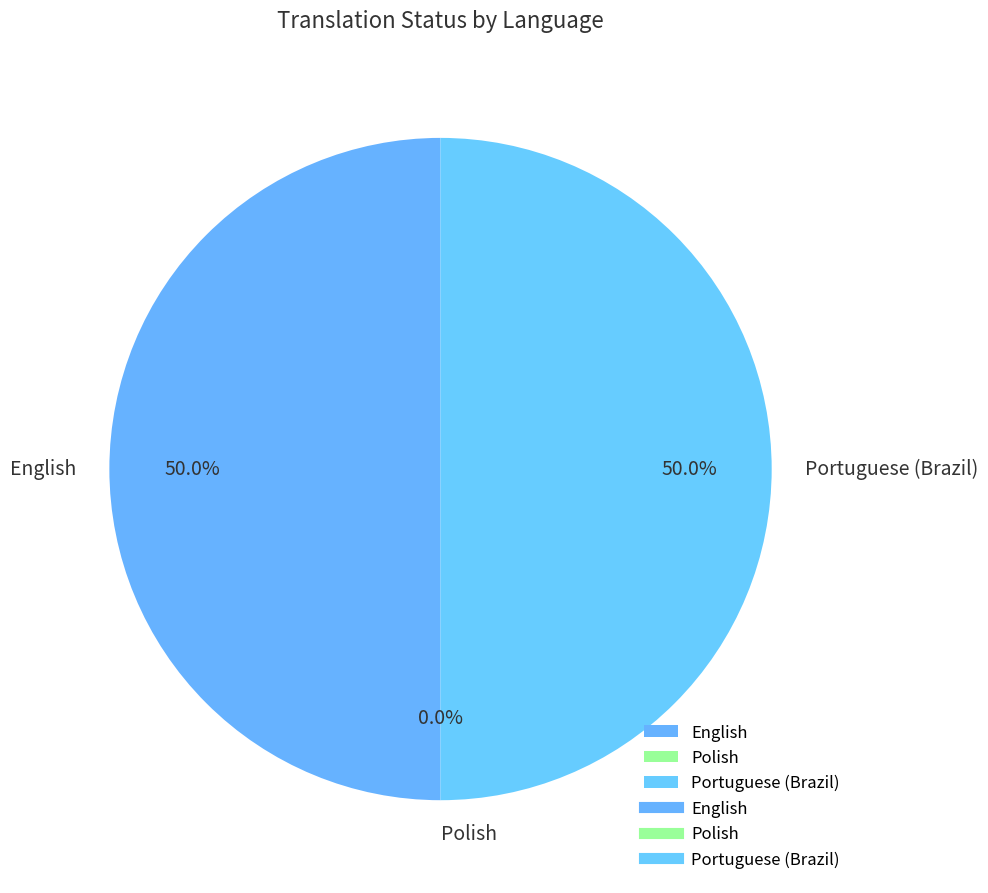

What percentage is NOT represented by English?

50.0%